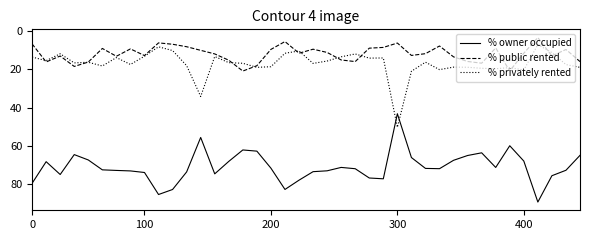

Rank the series by their maximum value, from lowest to highest.

% public rented, % privately rented, % owner occupied